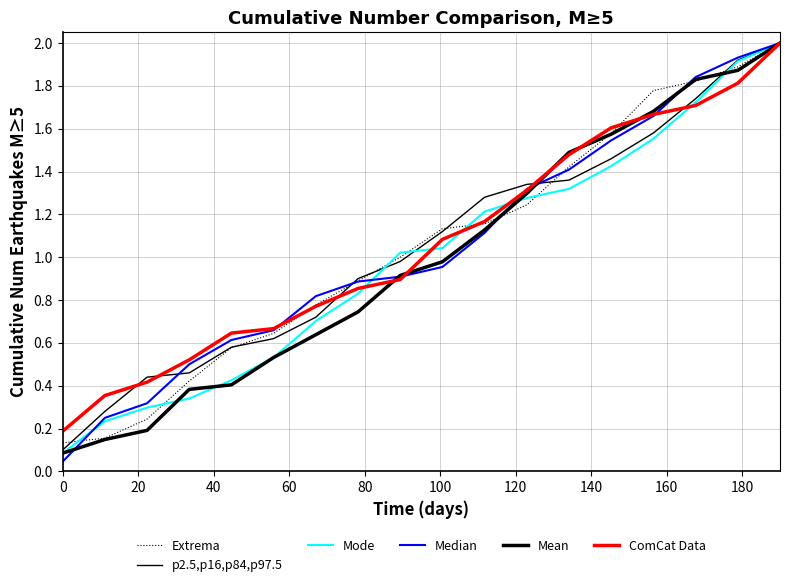

How many lines are shown in the chart?

6